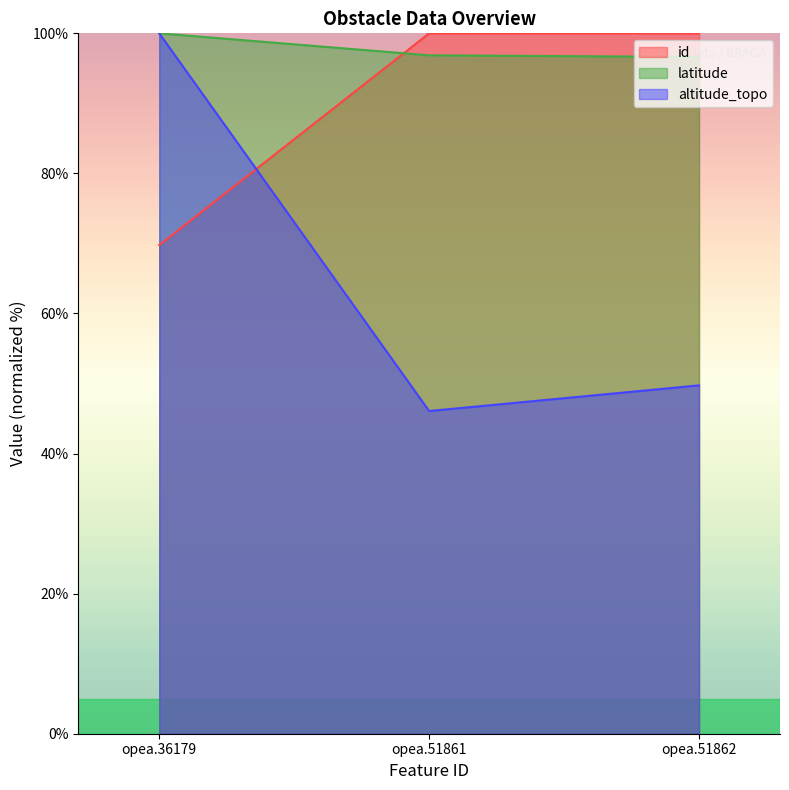

Which label corresponds to the largest value in the chart?

opea.51862